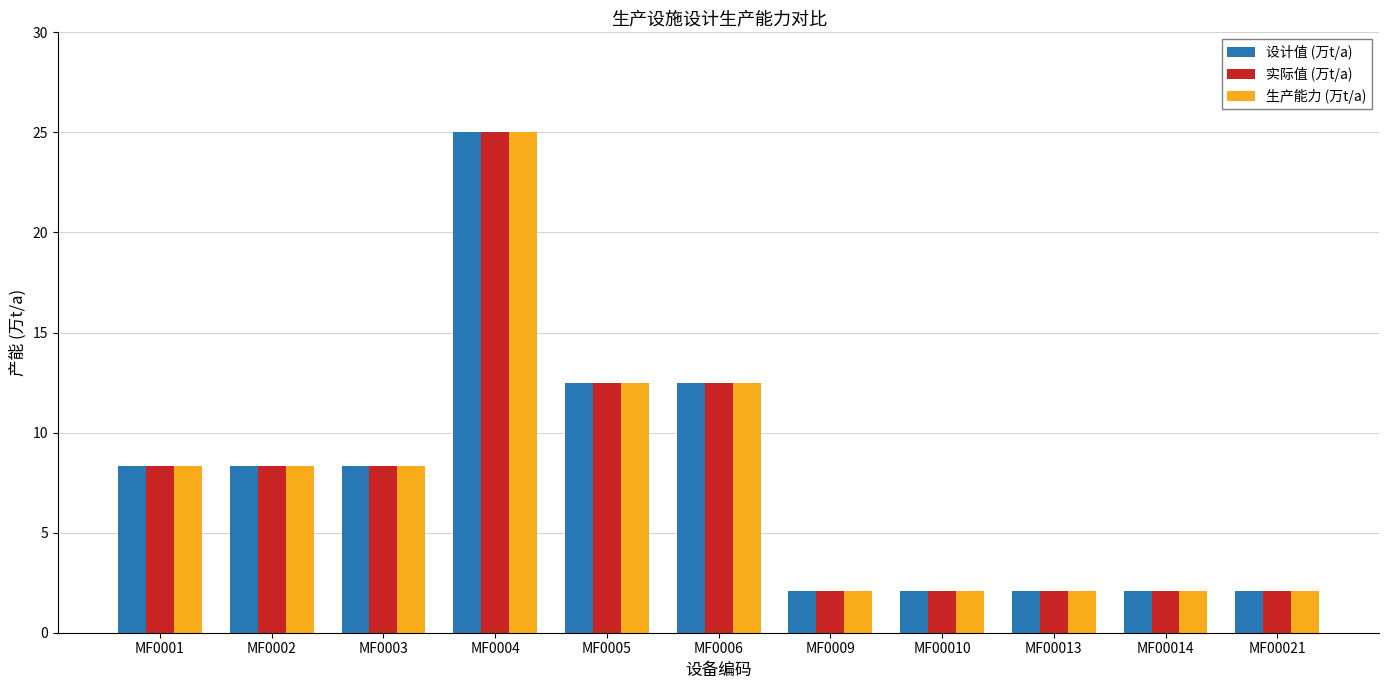

What is the average value of the 生产能力 (万t/a) series?

7.8